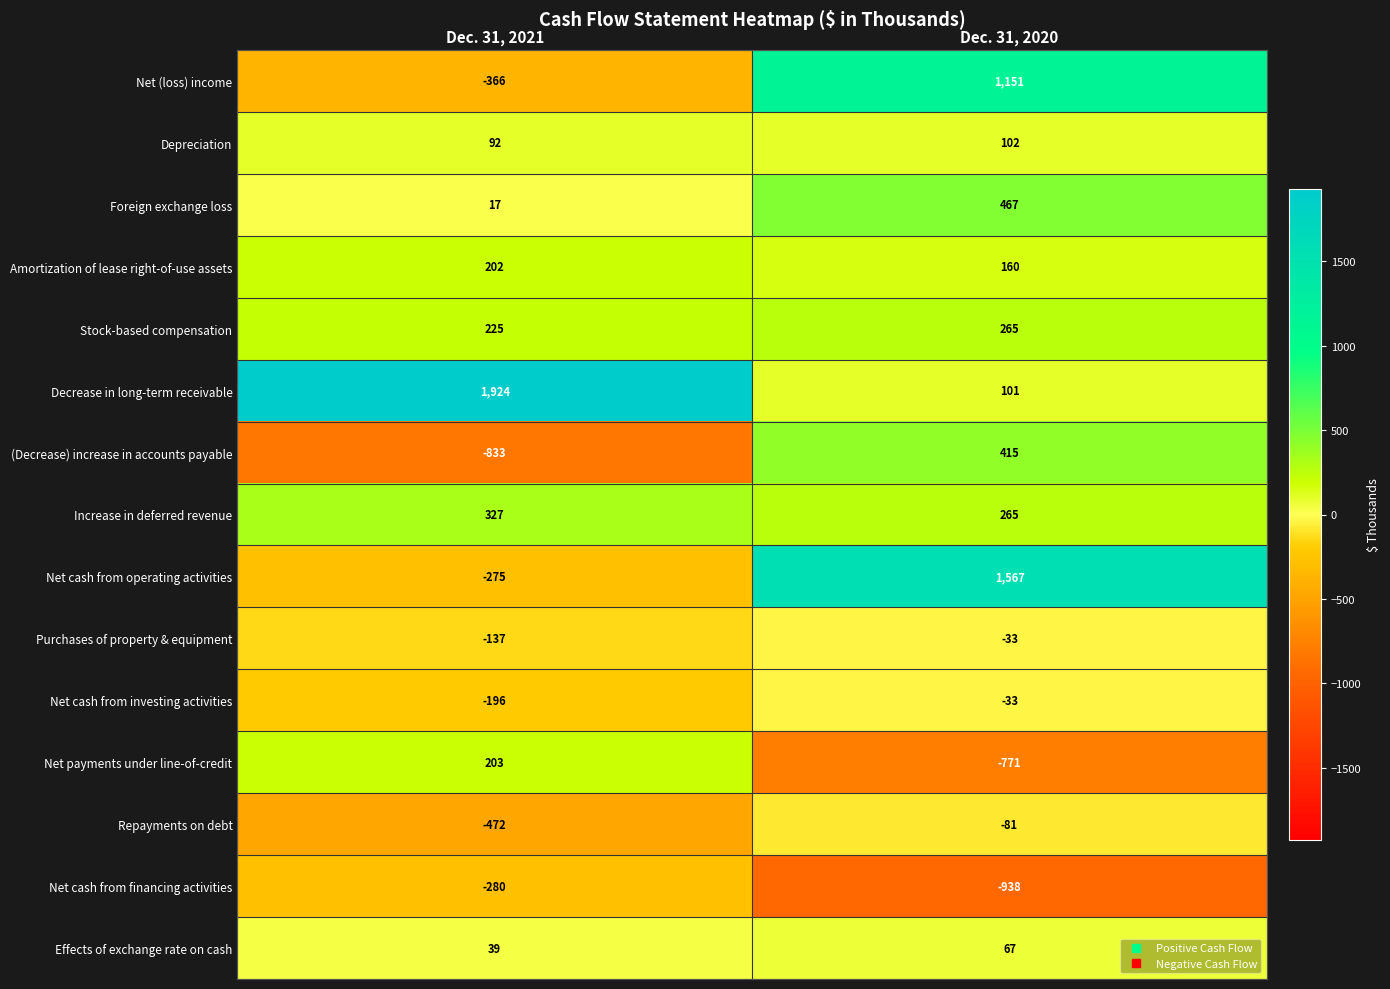

Reading right to left, list all the values displayed in this chart.

Net (loss) income: Dec. 31, 2020=1151	Dec. 31, 2021=-366
Depreciation: Dec. 31, 2020=102	Dec. 31, 2021=92
Foreign exchange loss: Dec. 31, 2020=467	Dec. 31, 2021=17
Amortization of lease right-of-use assets: Dec. 31, 2020=160	Dec. 31, 2021=202
Stock-based compensation: Dec. 31, 2020=265	Dec. 31, 2021=225
Decrease in long-term receivable: Dec. 31, 2020=101	Dec. 31, 2021=1924
(Decrease) increase in accounts payable: Dec. 31, 2020=415	Dec. 31, 2021=-833
Increase in deferred revenue: Dec. 31, 2020=265	Dec. 31, 2021=327
Net cash from operating activities: Dec. 31, 2020=1567	Dec. 31, 2021=-275
Purchases of property & equipment: Dec. 31, 2020=-33	Dec. 31, 2021=-137
Net cash from investing activities: Dec. 31, 2020=-33	Dec. 31, 2021=-196
Net payments under line-of-credit: Dec. 31, 2020=-771	Dec. 31, 2021=203
Repayments on debt: Dec. 31, 2020=-81	Dec. 31, 2021=-472
Net cash from financing activities: Dec. 31, 2020=-938	Dec. 31, 2021=-280
Effects of exchange rate on cash: Dec. 31, 2020=67	Dec. 31, 2021=39